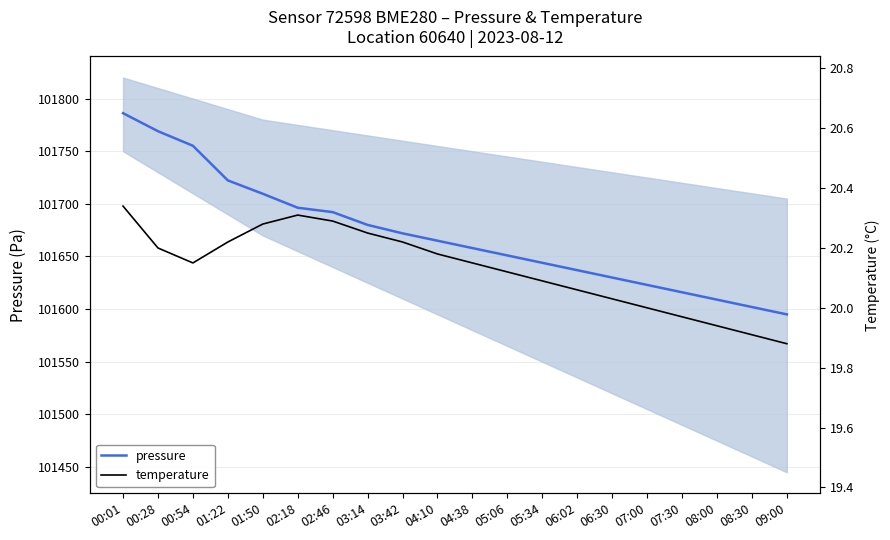

True or false: temperature has a value of 20.2 at 03:42.

True